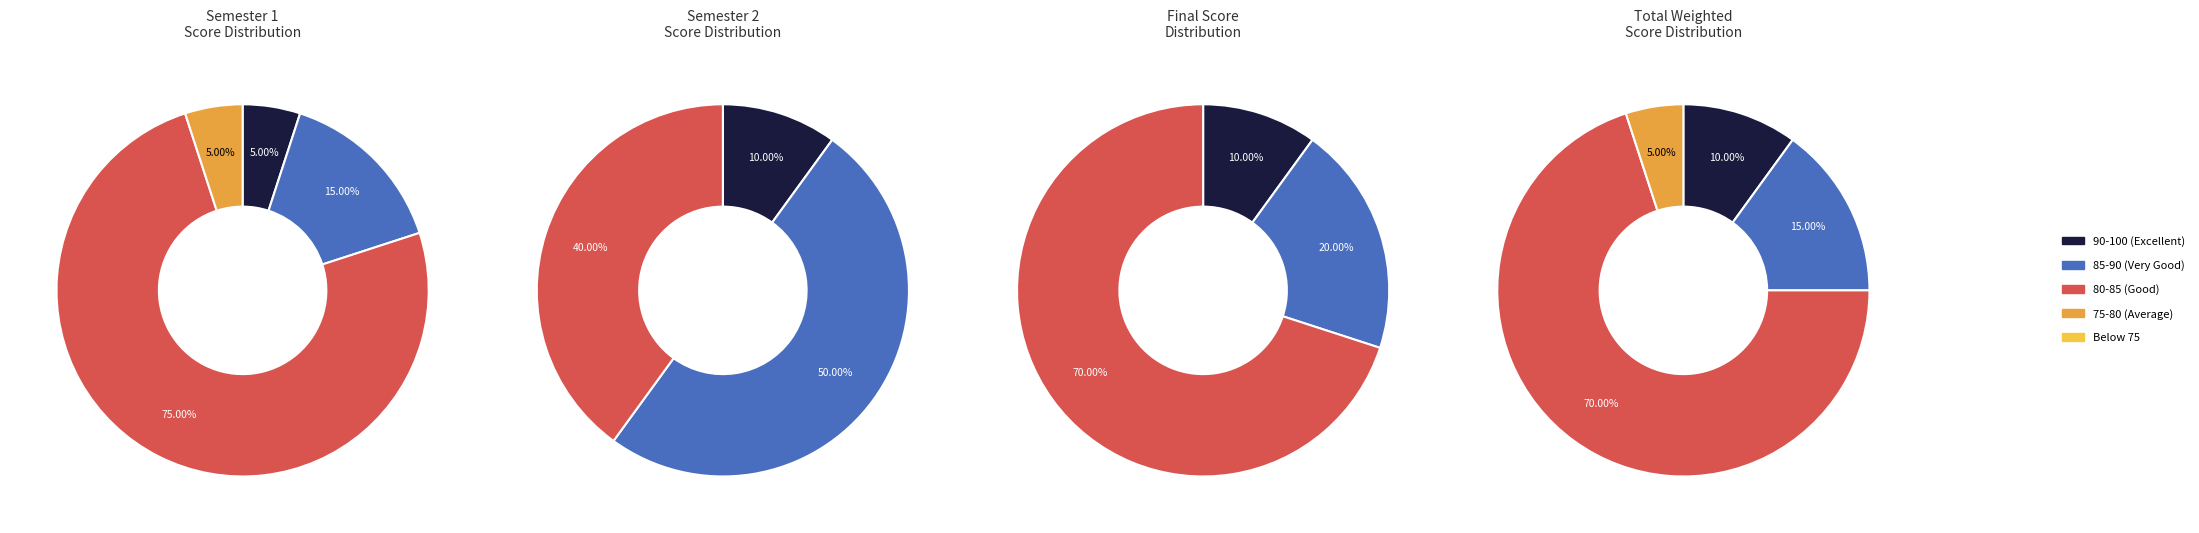

Does any single category account for the majority?

No